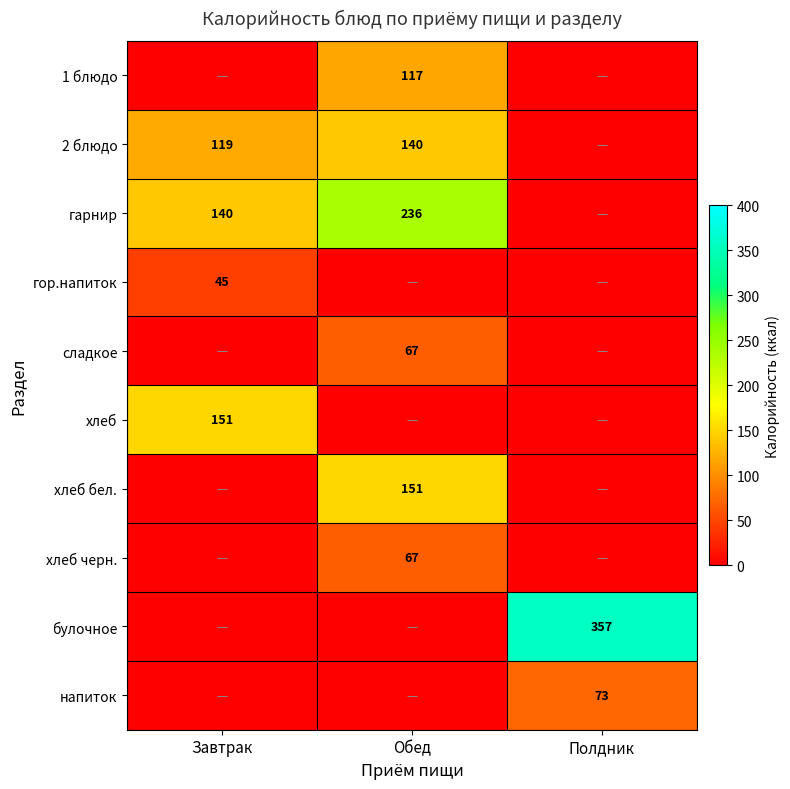

The гор.напиток series shows 45 at Завтрак. True or false?

True